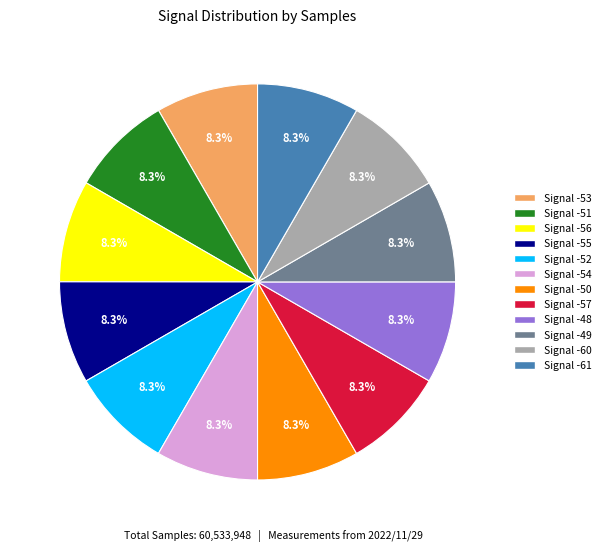

Is there a majority slice in this chart?

No